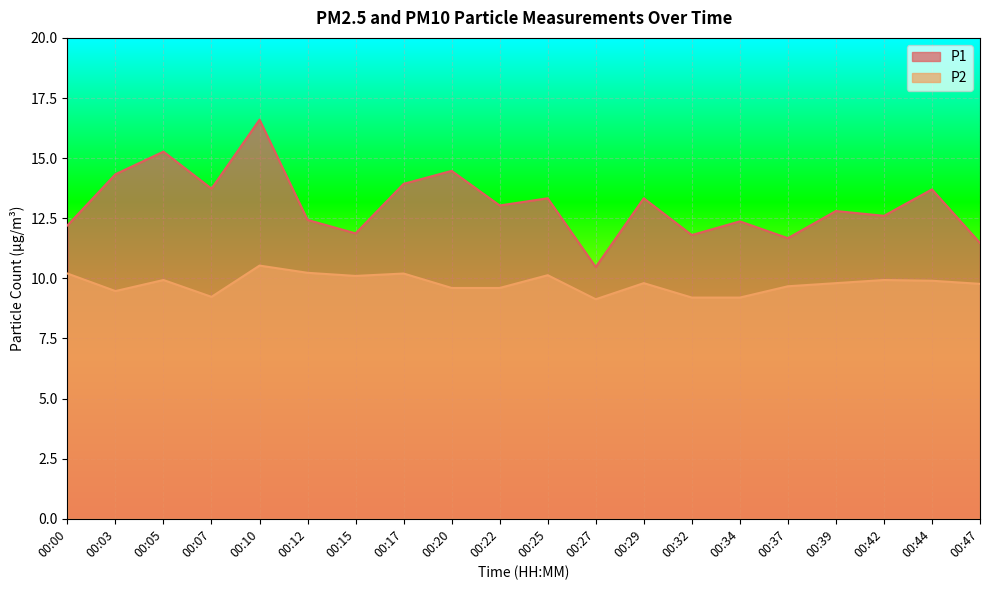

True or false: P2 and P1 cross at least once.

False